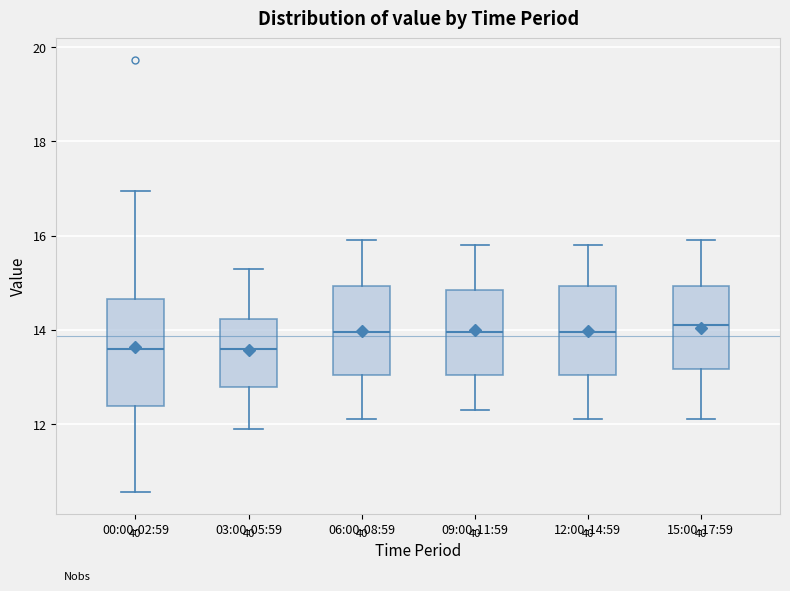

Reading left to right, read every box against the y-axis: the position of its median line, the range the box covers, and the ends of its whiskers. The values are not printed on the chart, so give them approximately, as read against the axis.

00:00-02:59: median 13.6, box 12.4 to 14.6, whiskers 10.6 to 17.0
03:00-05:59: median 13.6, box 12.8 to 14.2, whiskers 12.0 to 15.4
06:00-08:59: median 14.0, box 13.0 to 15.0, whiskers 12.2 to 16.0
09:00-11:59: median 14.0, box 13.0 to 14.8, whiskers 12.4 to 15.8
12:00-14:59: median 14.0, box 13.0 to 15.0, whiskers 12.2 to 15.8
15:00-17:59: median 14.2, box 13.2 to 15.0, whiskers 12.2 to 16.0